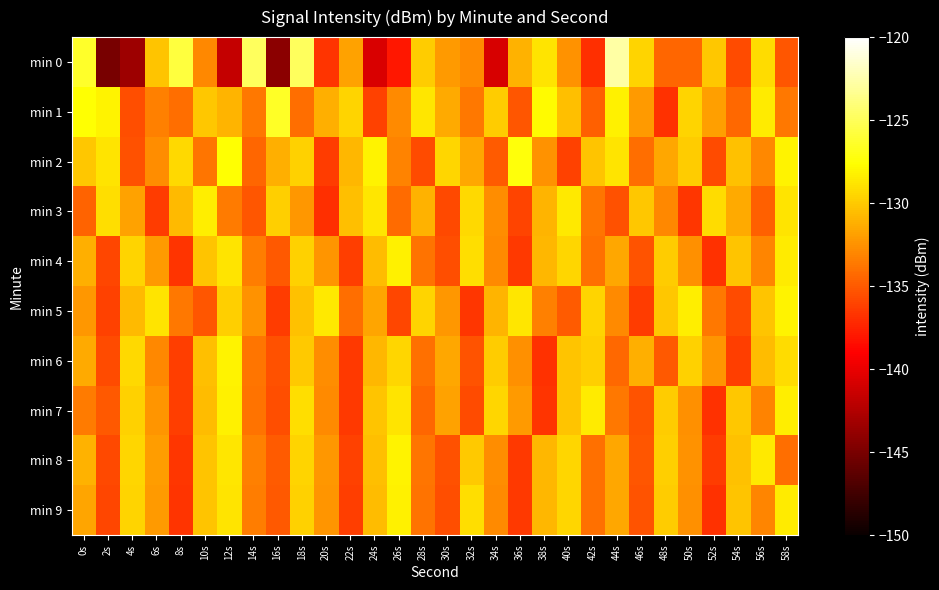

How many distinct data groups are displayed?

10